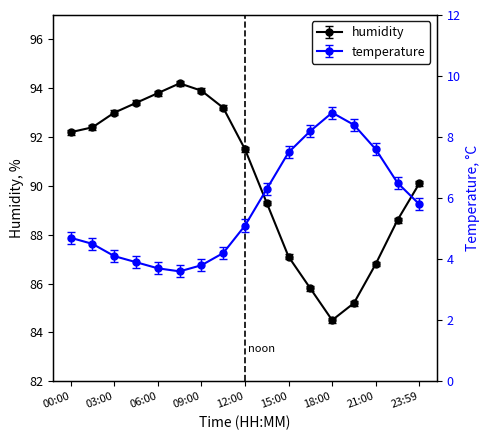

What is the label of the 2nd point from the left?

01:30